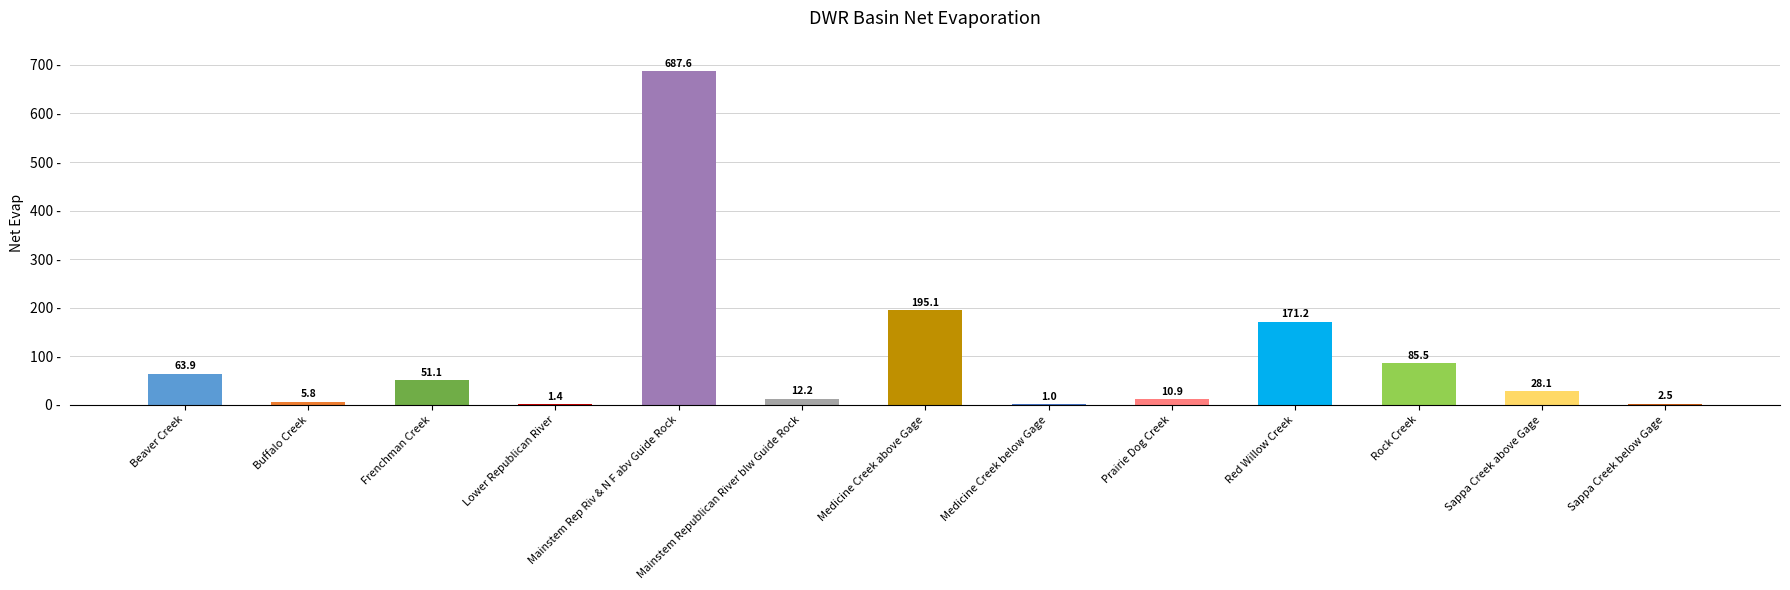

At which category does the chart reach its peak across all series?

Mainstem Rep Riv & N F abv Guide Rock